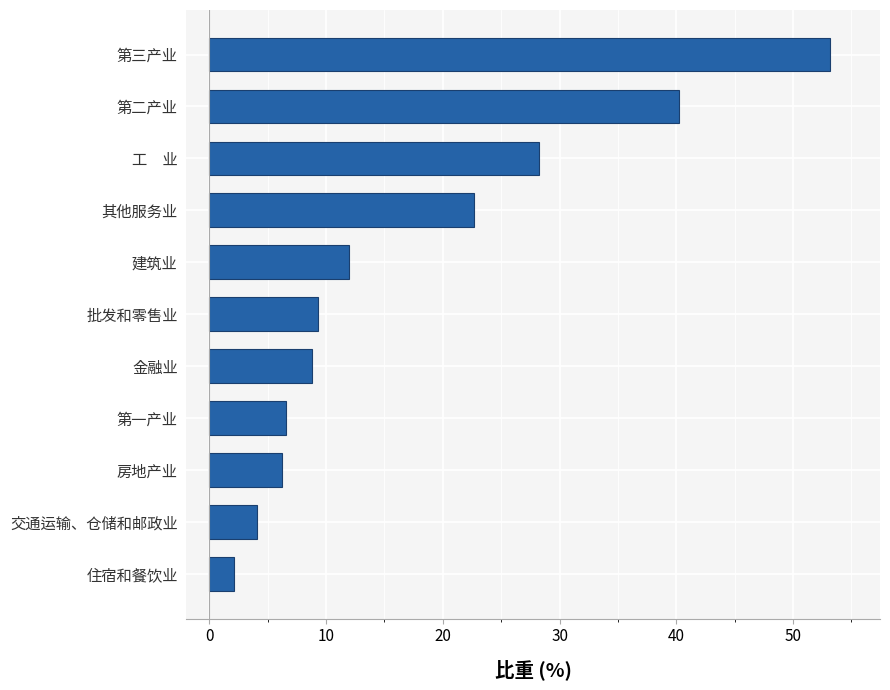

Approximately how many times larger is the value at 其他服务业 compared to 第二产业?

0.6